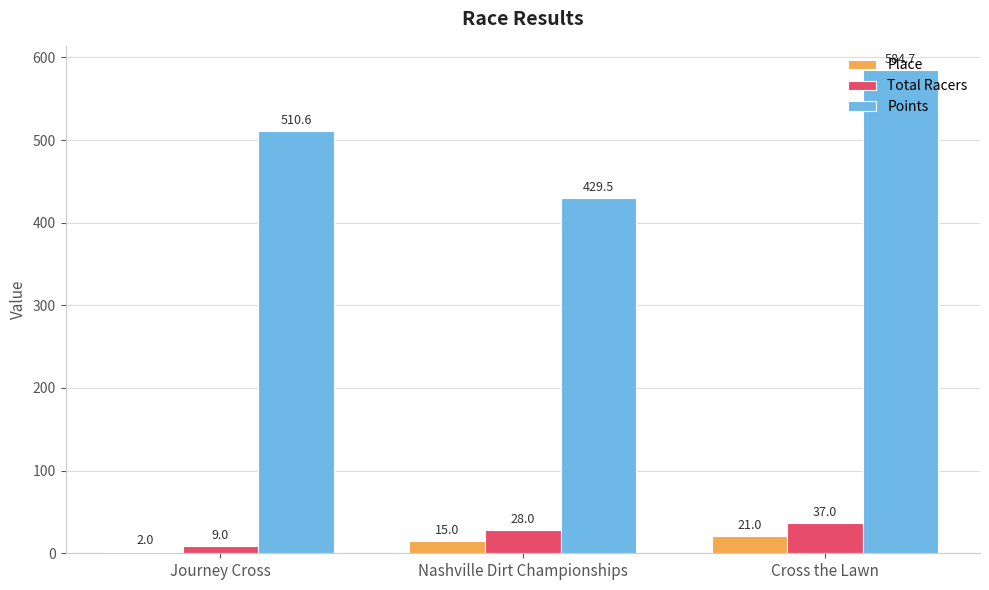

What is the difference between the maximum and minimum values in the Points series?

155.2